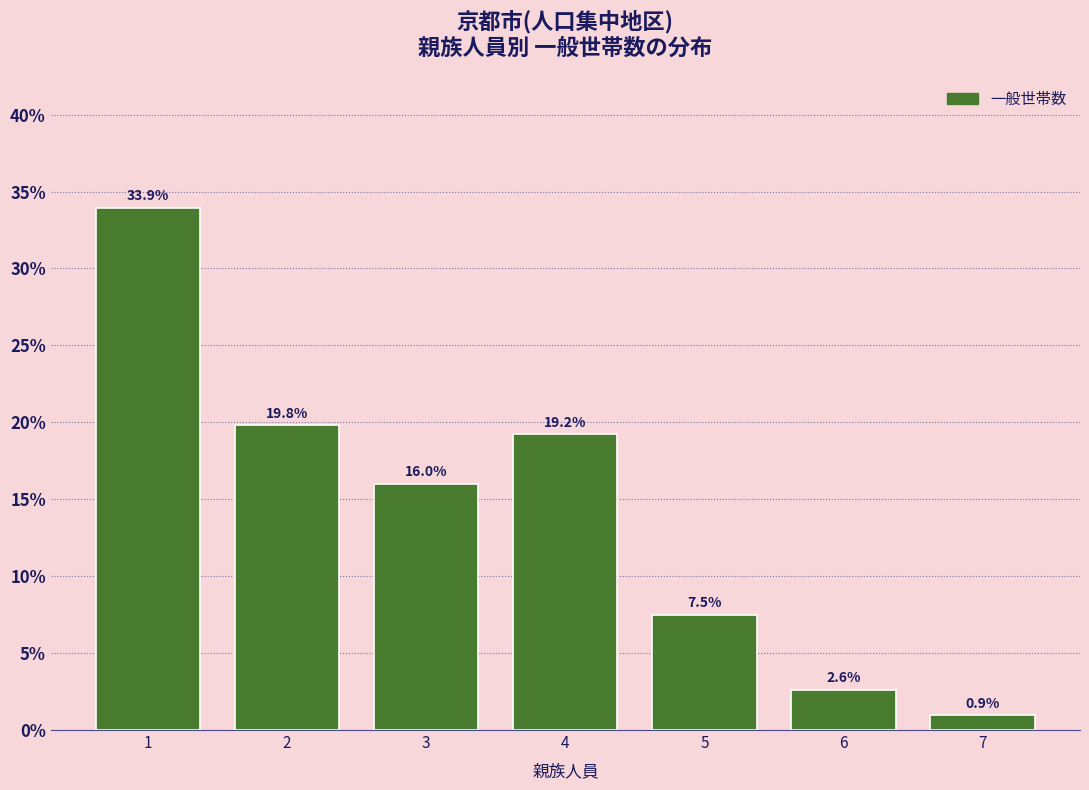

Are the bars horizontal?

No